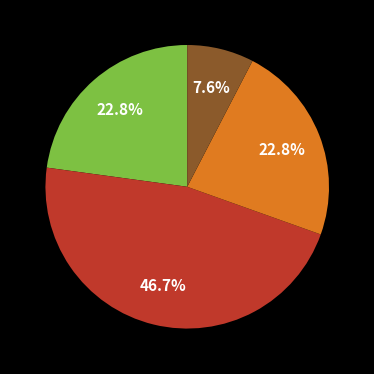

Does any single category account for the majority?

No